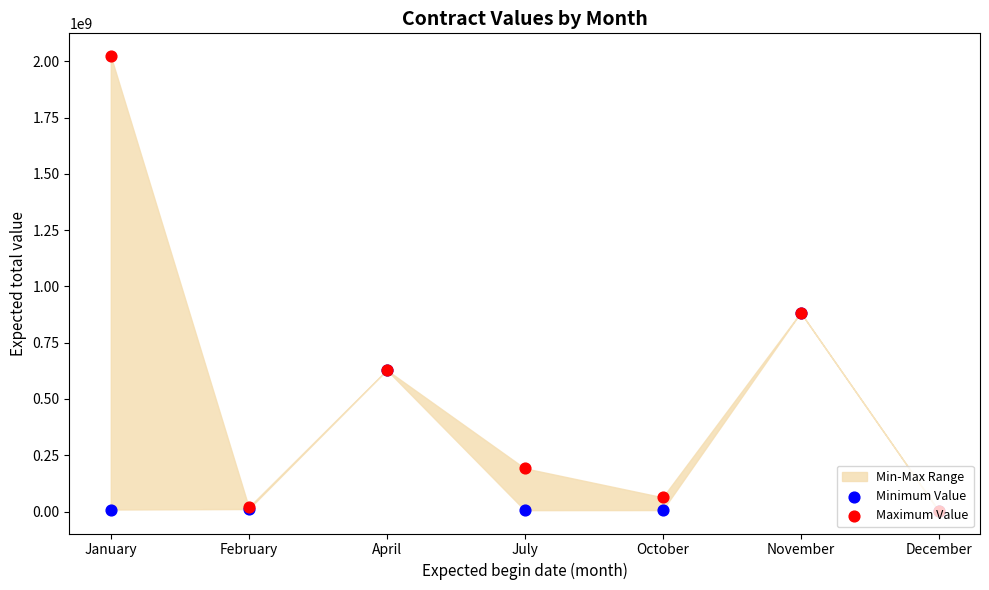

Which series has the widest spread of Y values?

Maximum Value